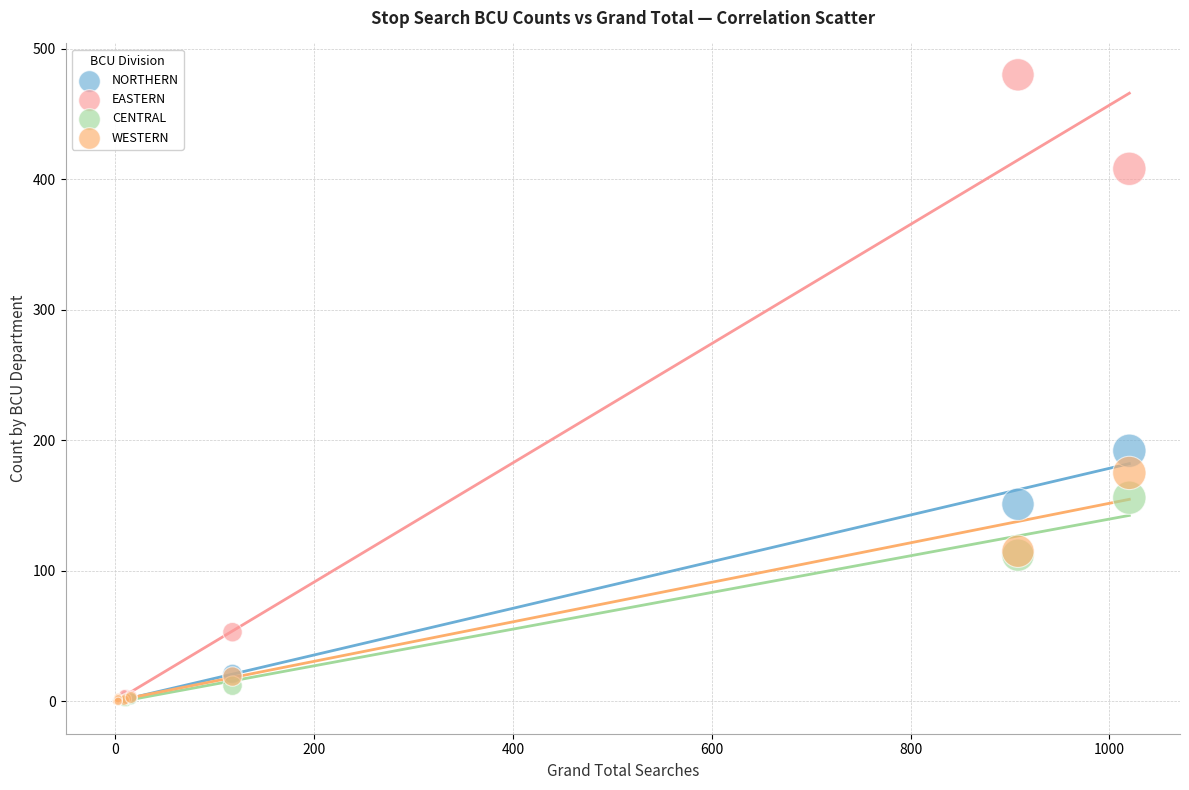

Which series has the largest Y range (max minus min)?

EASTERN